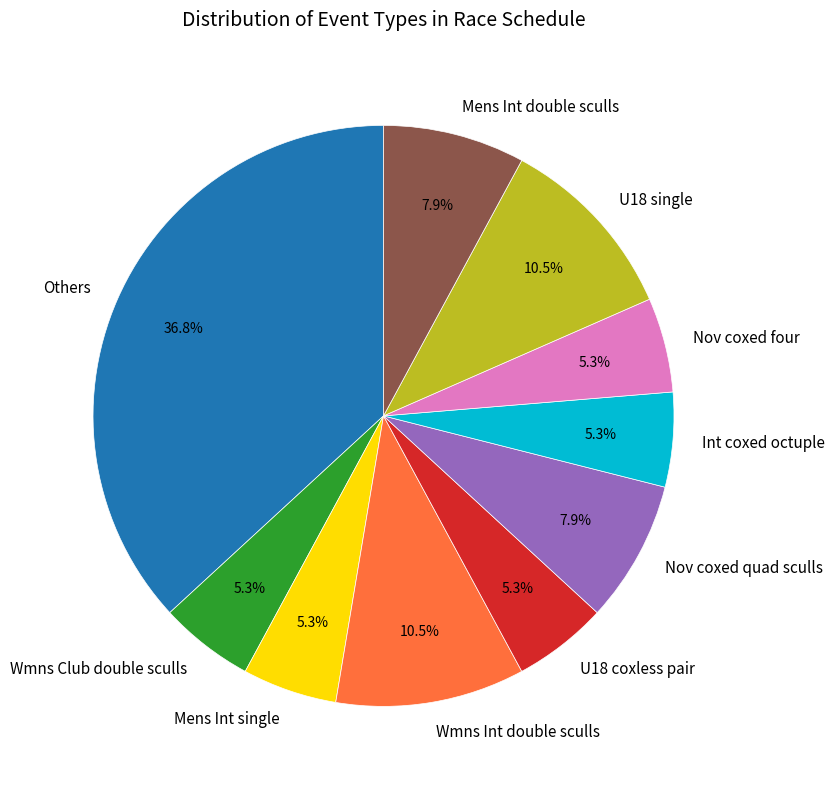

Does Nov coxed quad sculls represent more than half of the total?

No